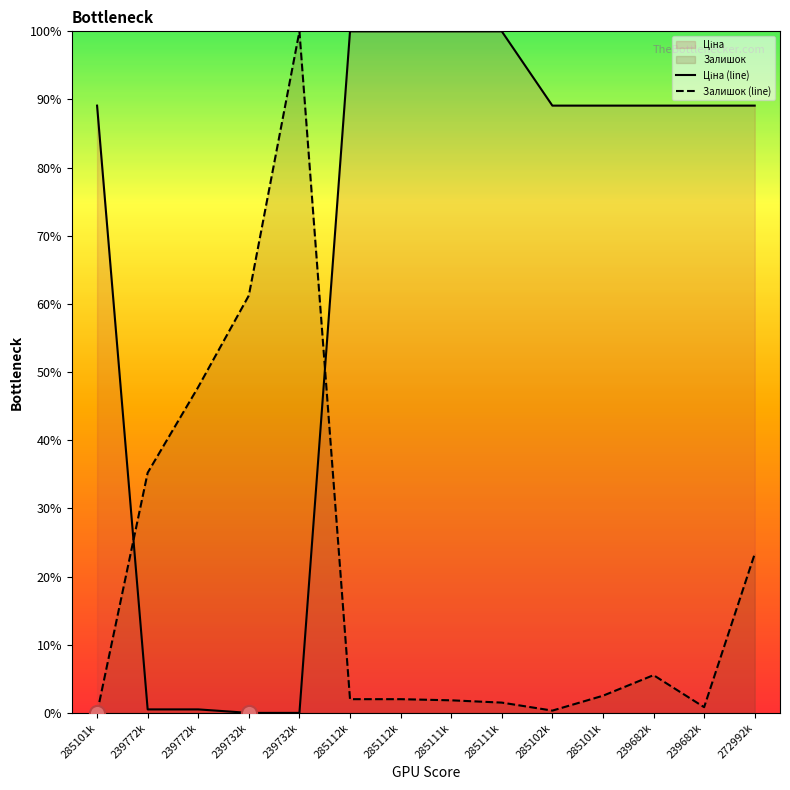

What is the total value across all series at 239732k?

61.2